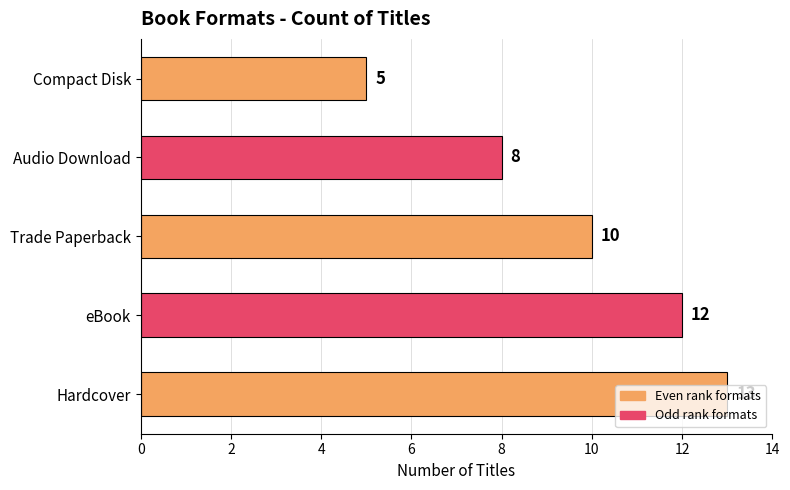

How many series are shown in this chart?

1